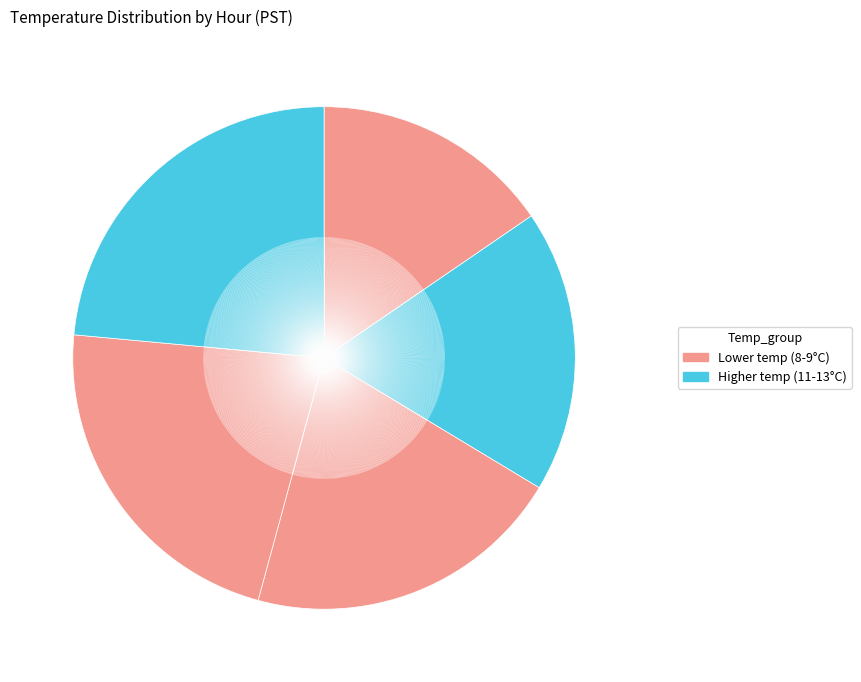

Count the number of slices in the pie.

5